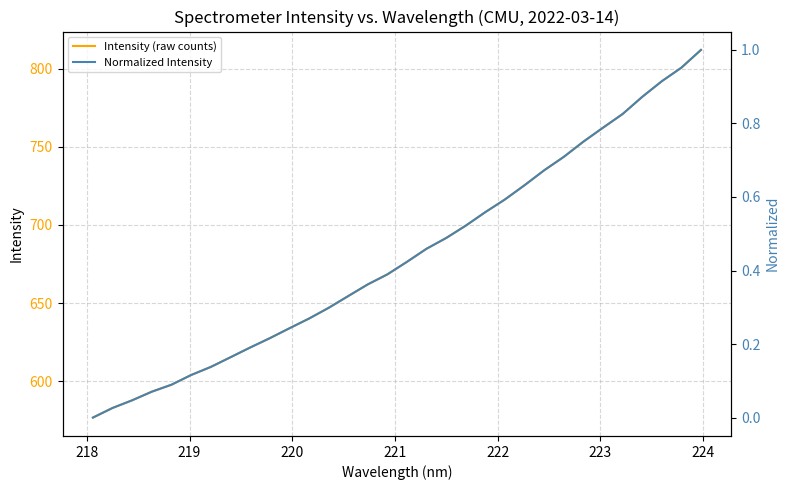

What are all the series names shown in the legend?

Intensity (raw counts), Normalized Intensity